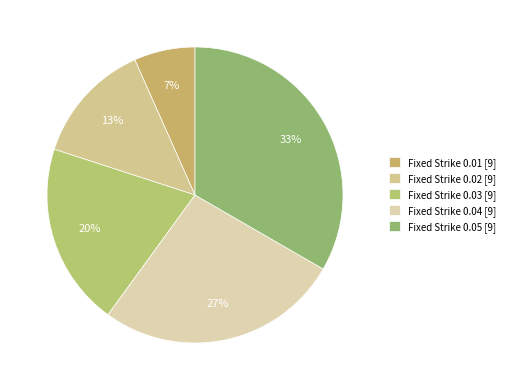

Which category has the smallest portion of the pie?

Fixed Strike 0.01 [9]